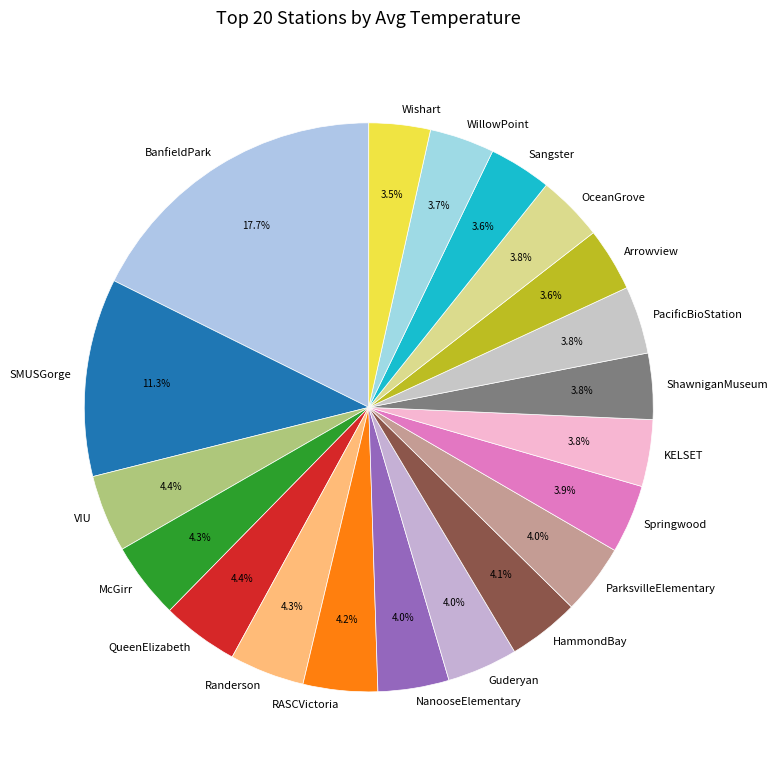

Is there a majority slice in this chart?

No